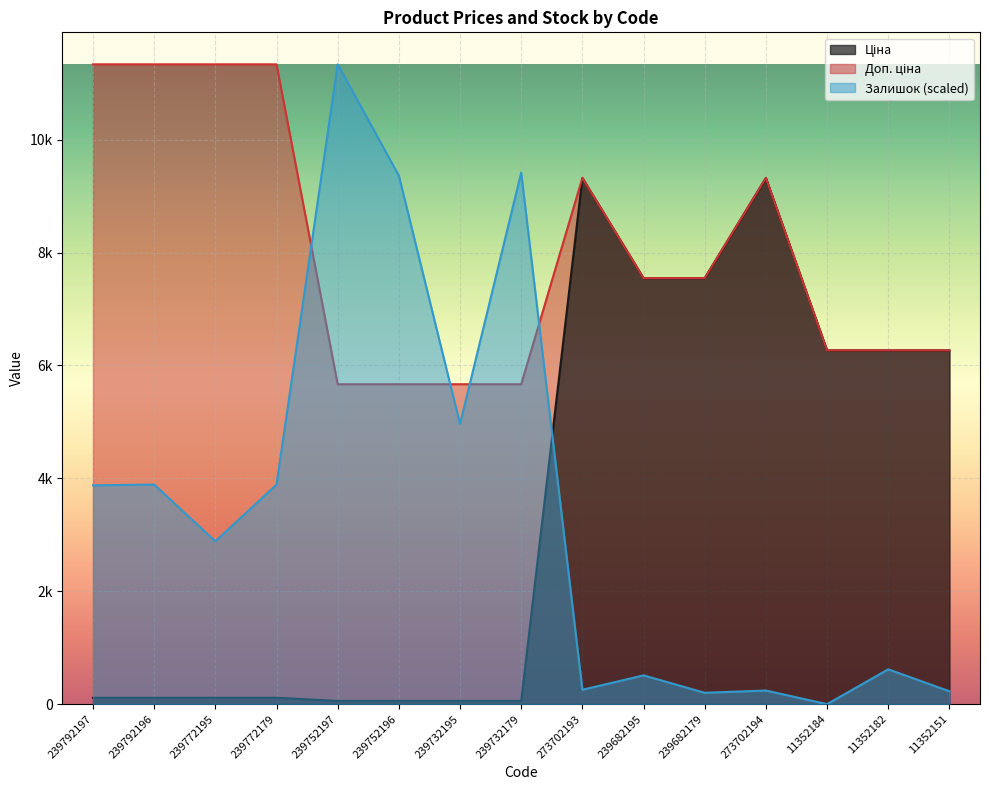

Where do Ціна and Залишок first cross each other?

239732179 and 273702193